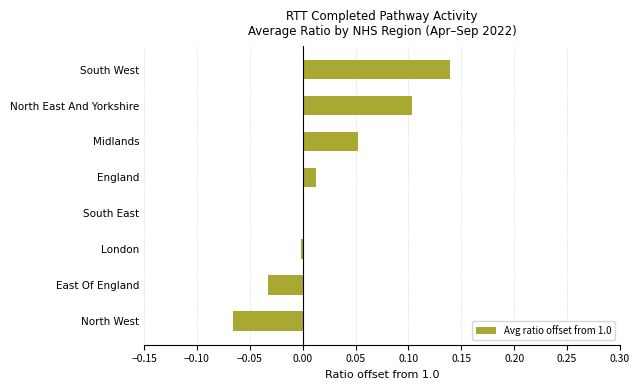

Is it true that the value at North East And Yorkshire is 0.0?

False